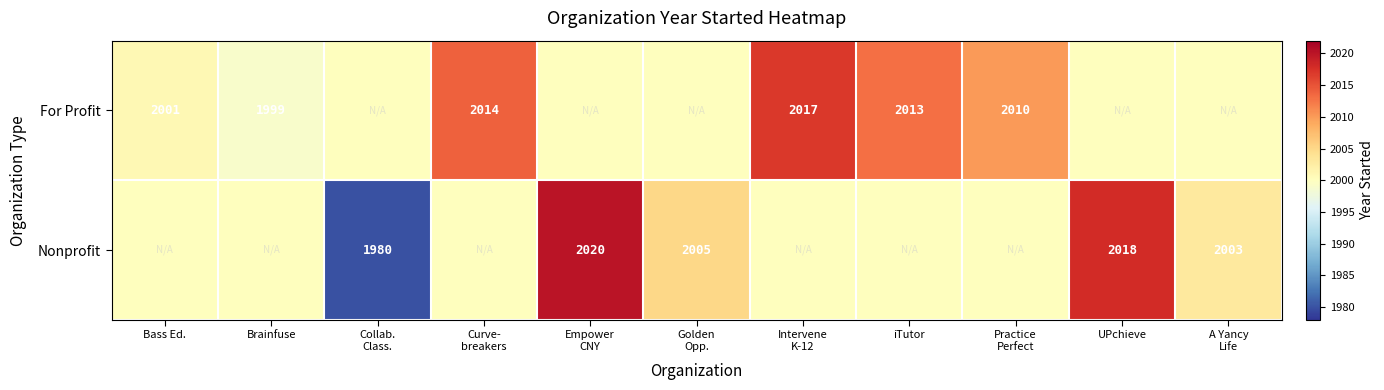

What is the difference between the For Profit values at Bass Ed. and iTutor?

12